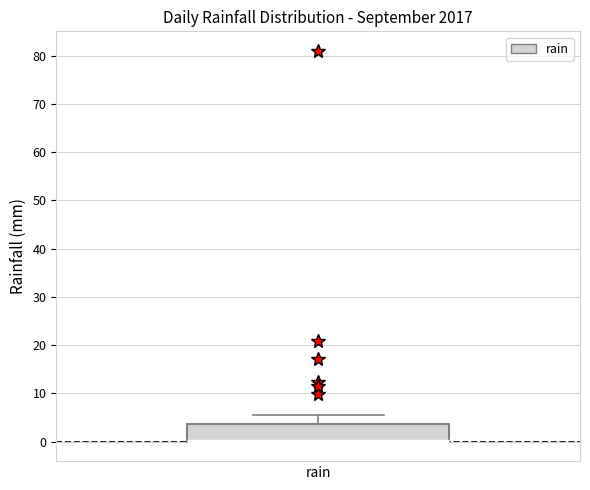

Where does the upper whisker of the box for rain end on the y-axis? The values are not printed on the chart, so give them approximately, as read against the axis.

6